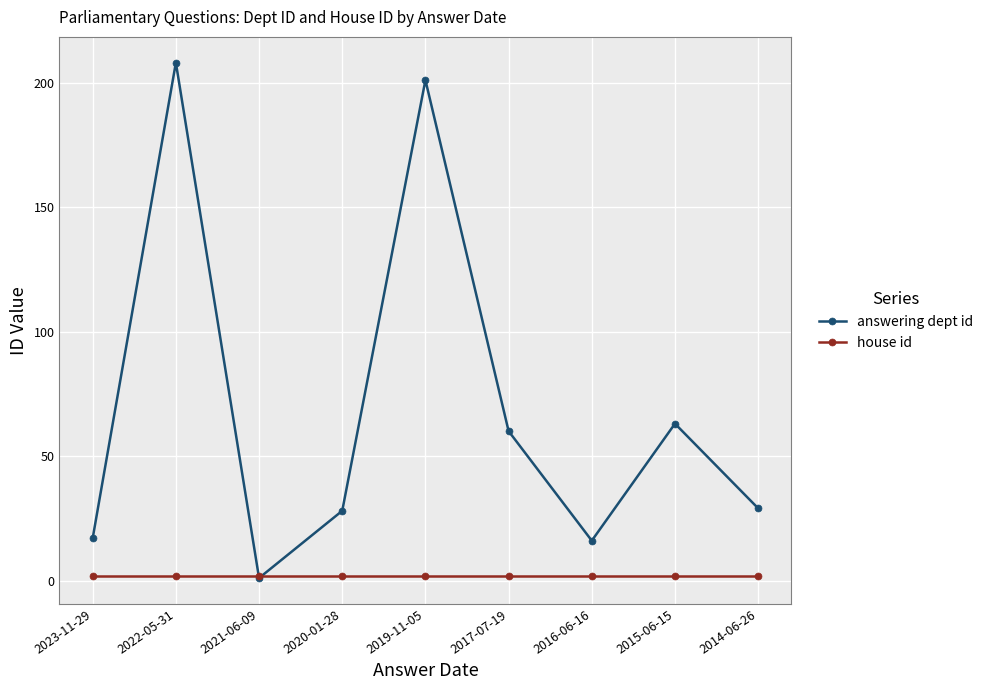

Reading left to right, what are all the values shown in this chart?

answering dept id: 17	208	1	28	201	60	16	63	29
house id: 2	2	2	2	2	2	2	2	2